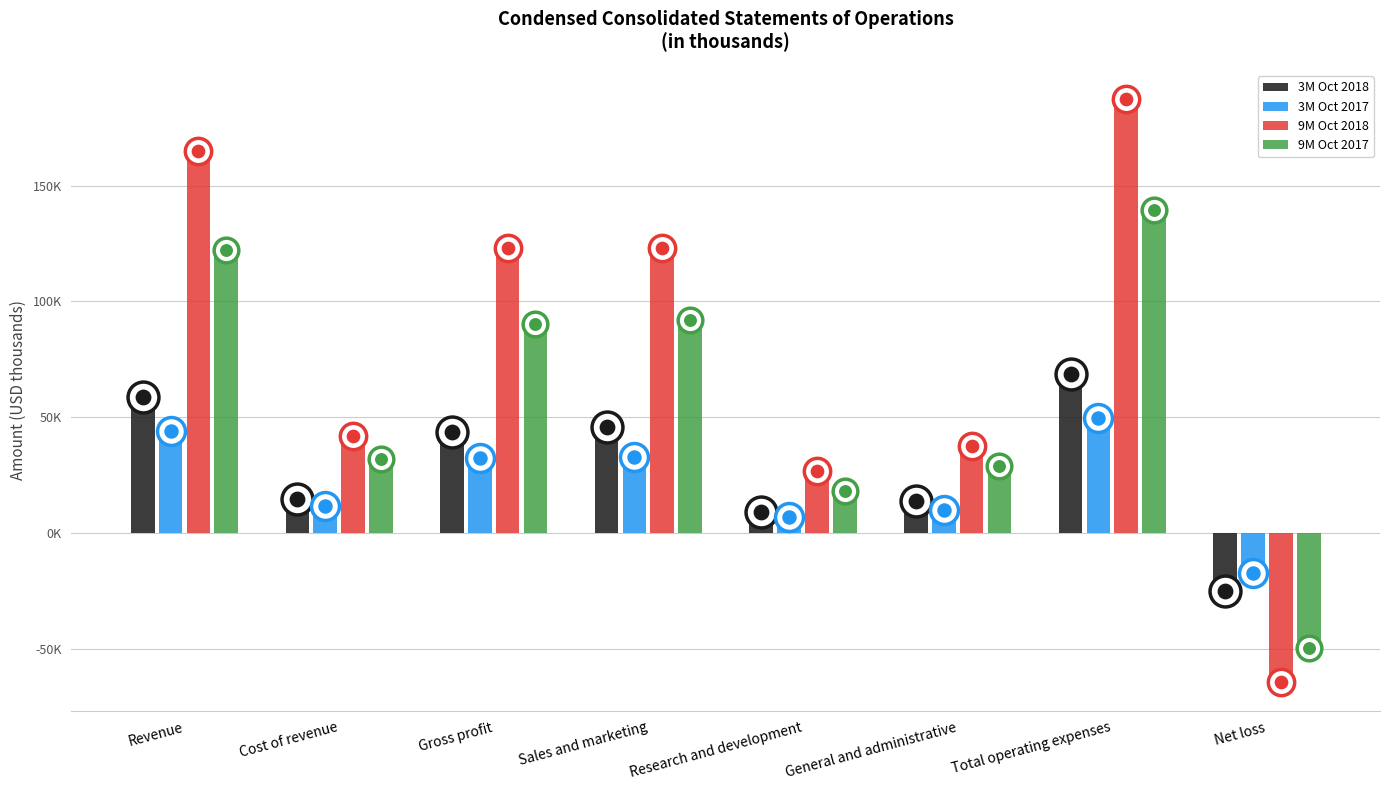

What are all the series names shown in the legend?

3M Oct 2018, 3M Oct 2017, 9M Oct 2018, 9M Oct 2017